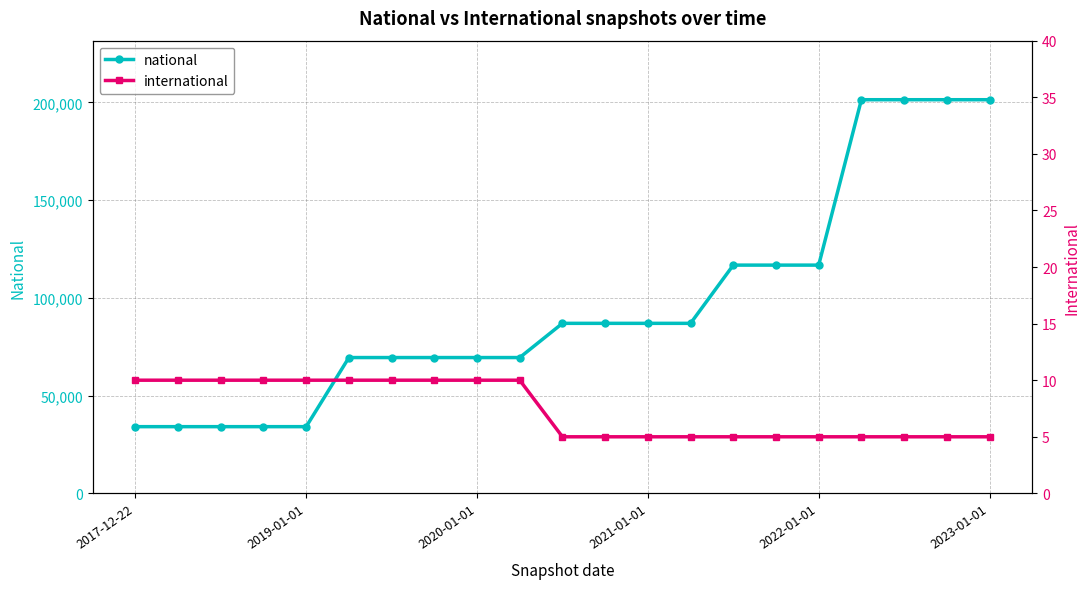

Rank the series by their average value, from lowest to highest.

international, national